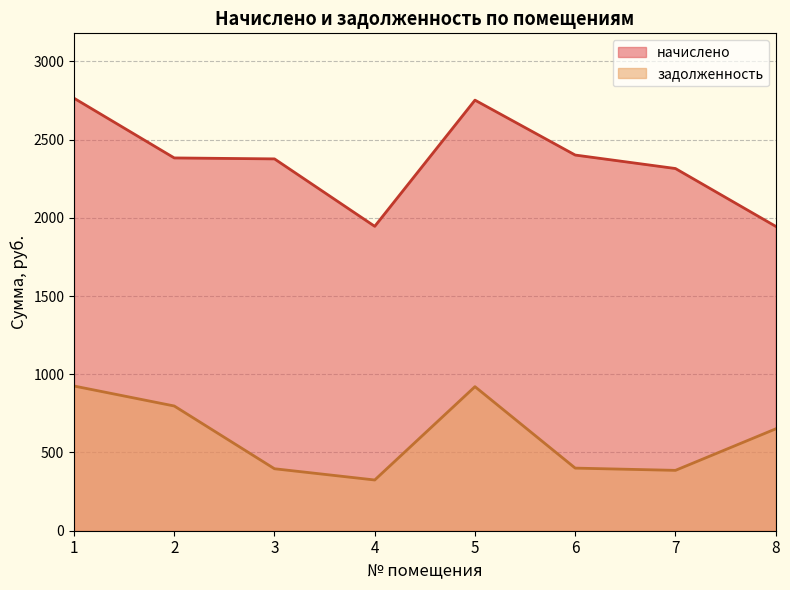

True or false: начислено and задолженность cross at least once.

False